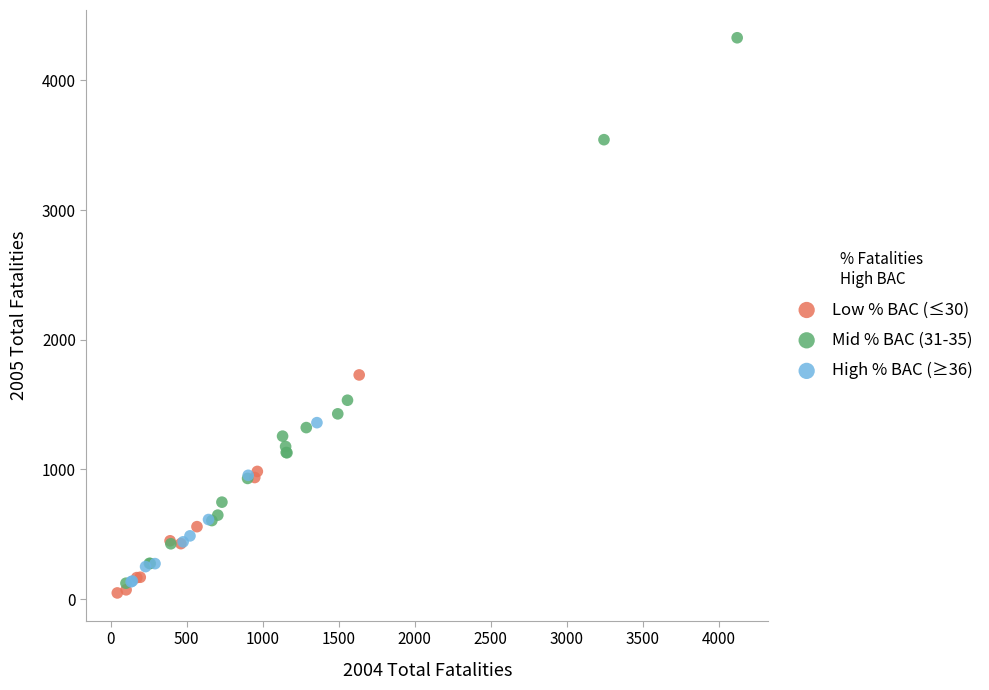

Which series has the largest Y range (max minus min)?

Mid % BAC (31-35)